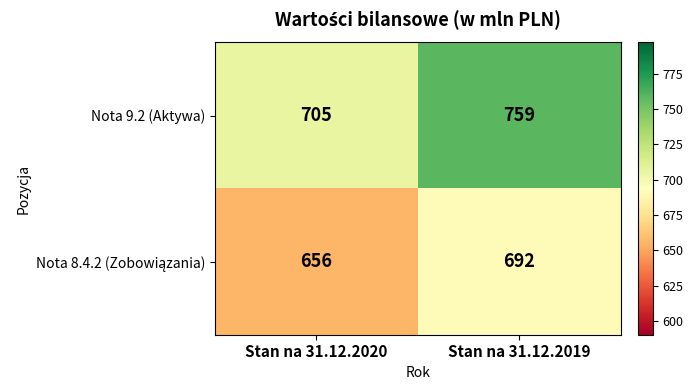

The value of Nota 9.2 (Aktywa) at Stan na 31.12.2019 is 759. True or false?

True